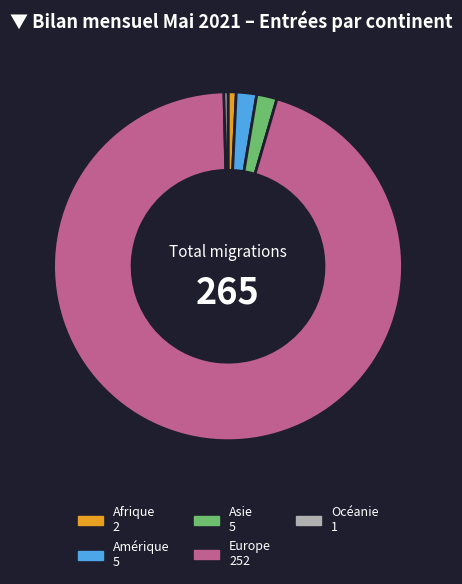

The Afrique 2 slice represents 1% of the pie. True or false?

True